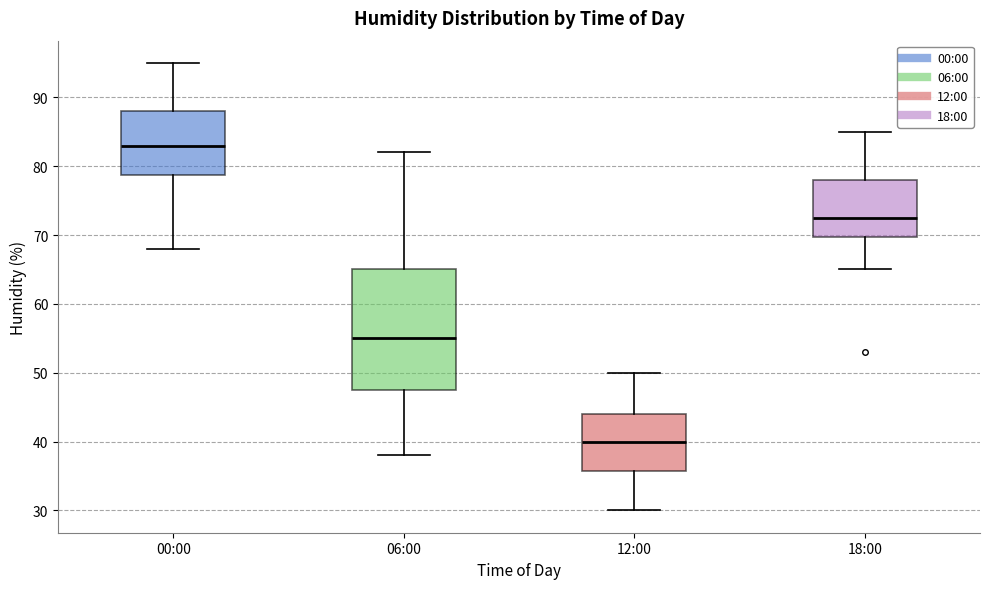

Reading left to right, read every box against the y-axis: the position of its median line, the range the box covers, and the ends of its whiskers. The values are not printed on the chart, so give them approximately, as read against the axis.

00:00: median 83, box 79 to 88, whiskers 68 to 95
06:00: median 55, box 48 to 65, whiskers 38 to 82
12:00: median 40, box 36 to 44, whiskers 30 to 50
18:00: median 73, box 70 to 78, whiskers 65 to 85